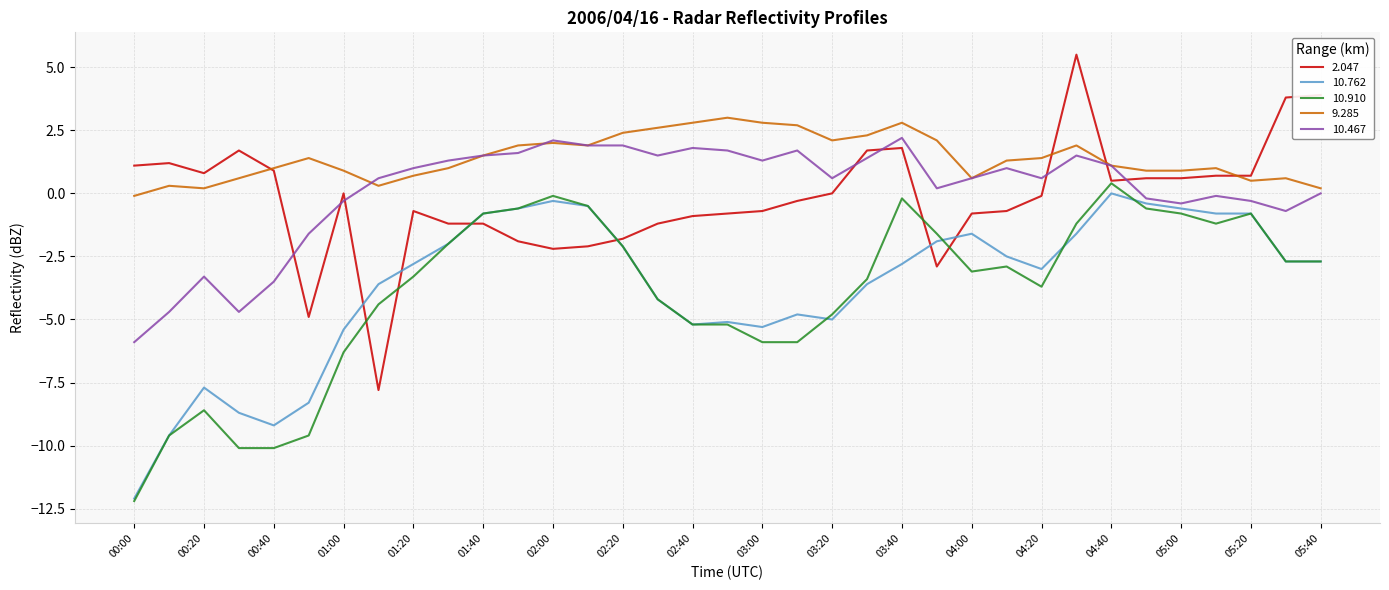

What is the lowest value of the 2.047 series?

-7.8